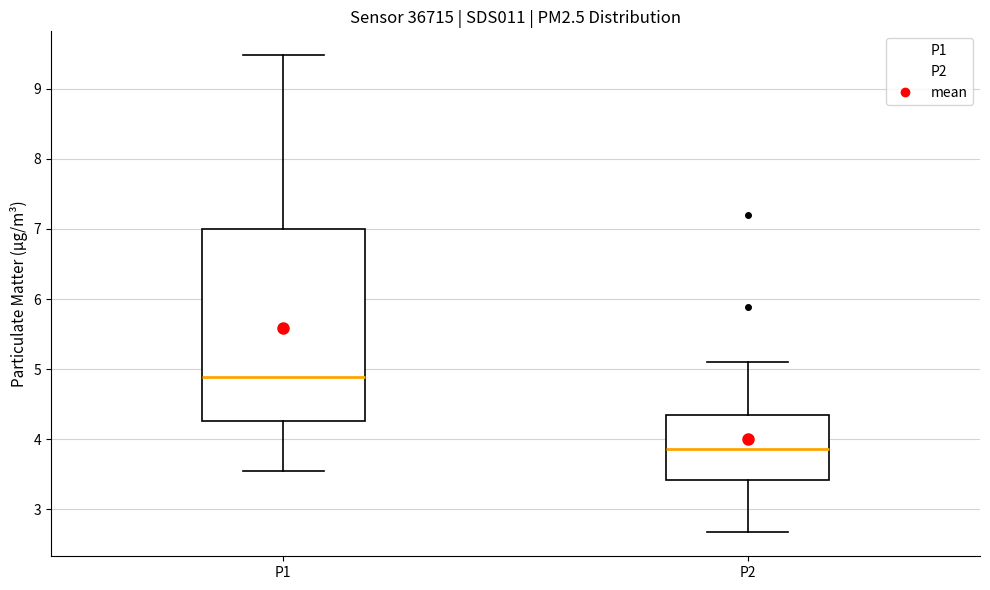

Which box is the tallest, from its lower edge to its upper edge?

P1